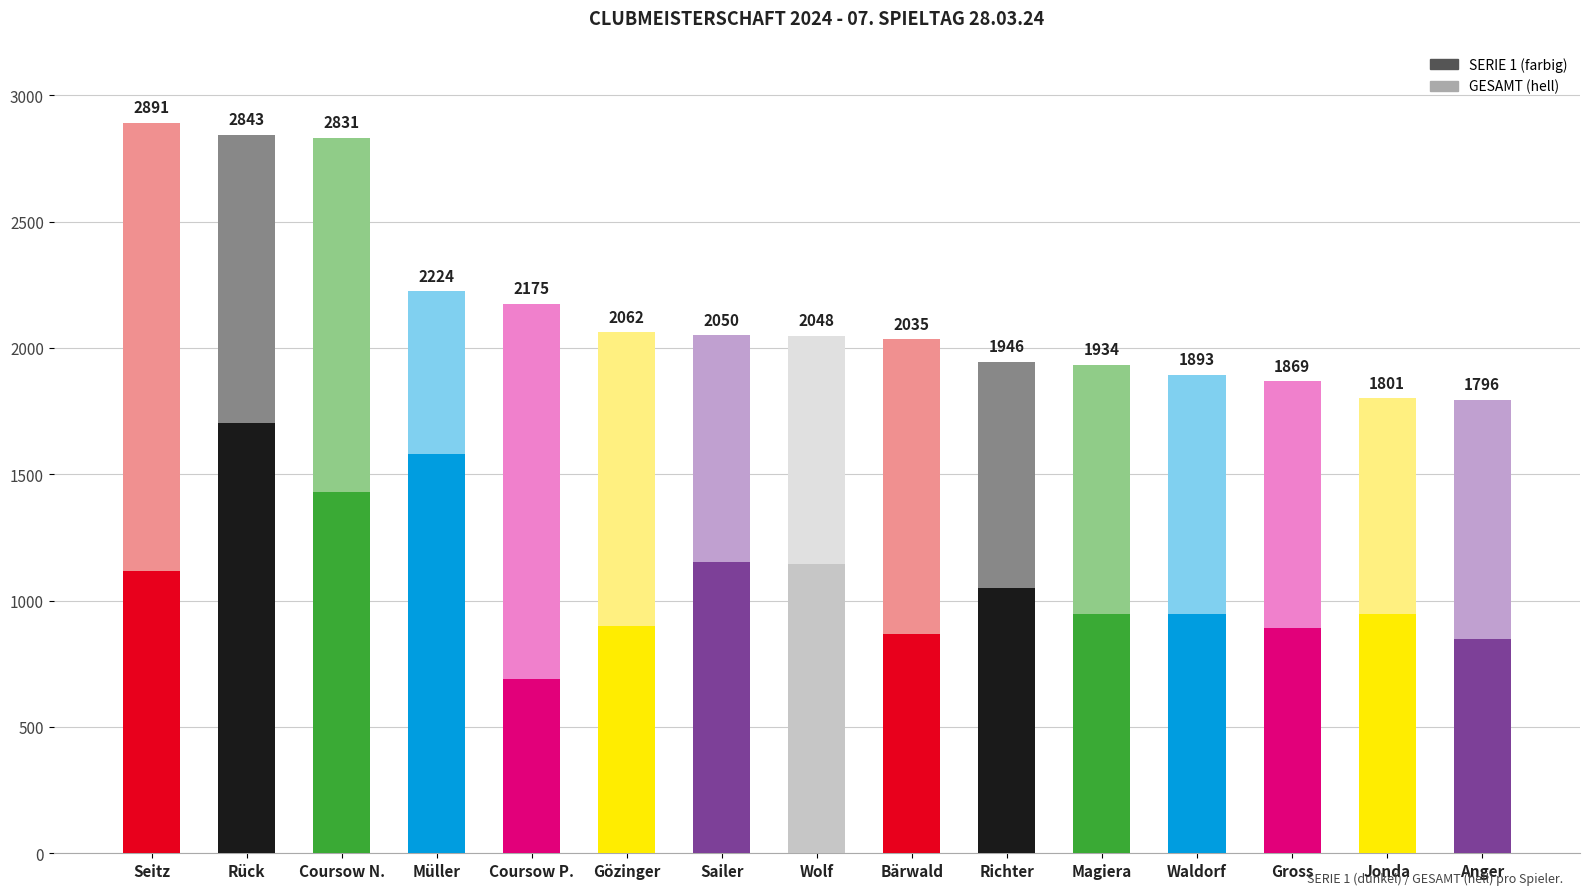

What is the change in value from Sailer to Gross?

-260